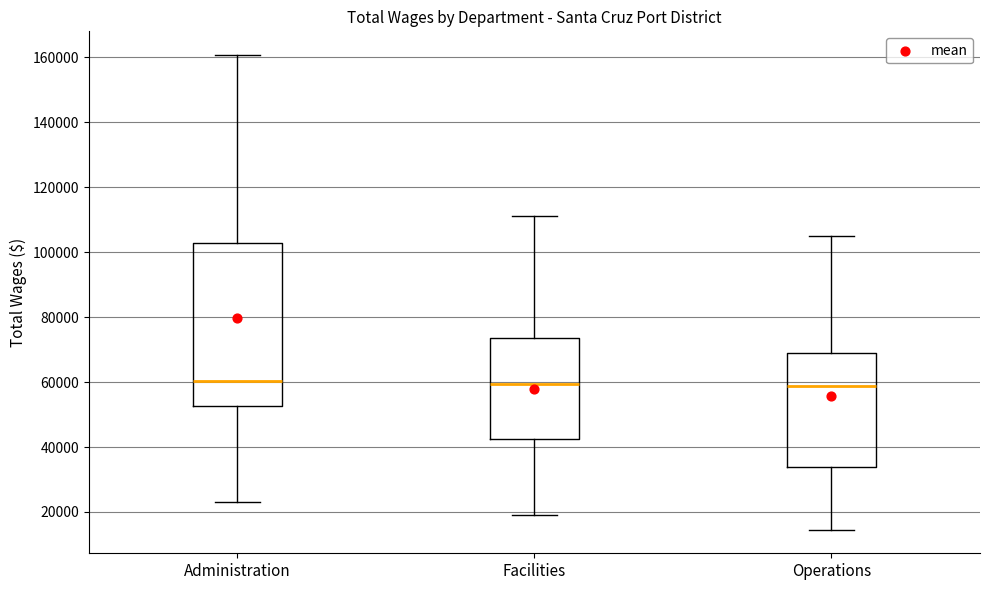

Reading left to right, transcribe this box plot: for each box, give where its median line is, the range the box spans, and where its two whiskers end, as read against the y-axis. The values are not printed on the chart, so give them approximately, as read against the axis.

Administration: median 60000, box 52000 to 102000, whiskers 24000 to 160000
Facilities: median 60000, box 42000 to 74000, whiskers 20000 to 112000
Operations: median 58000, box 34000 to 68000, whiskers 14000 to 104000